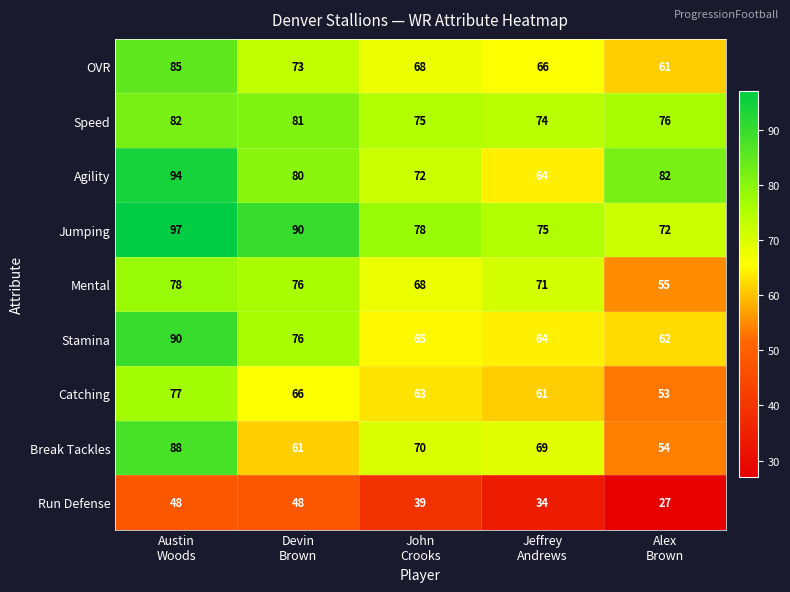

Rank the series by their maximum value, from highest to lowest.

Jumping, Agility, Stamina, Break Tackles, OVR, Speed, Mental, Catching, Run Defense